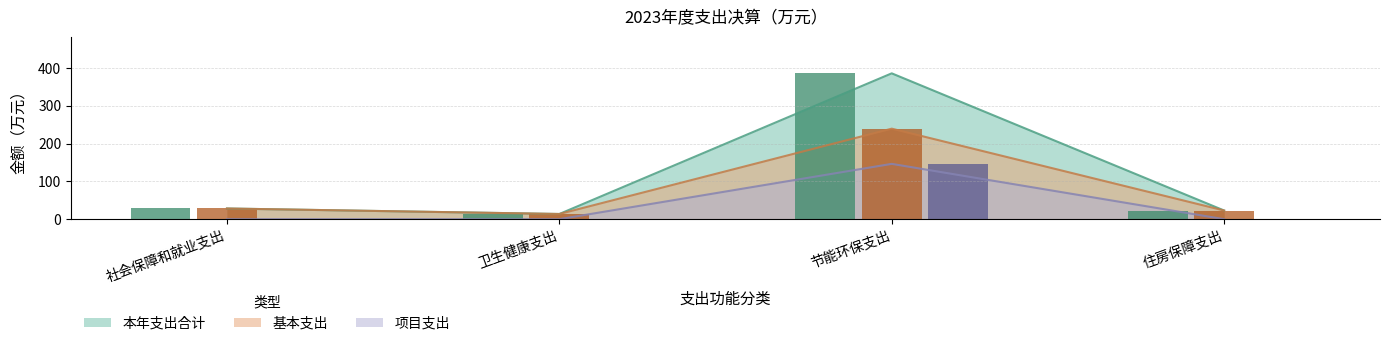

Is the value of 基本支出 at 住房保障支出 greater than the value of 项目支出 at 社会保障和就业支出?

Yes